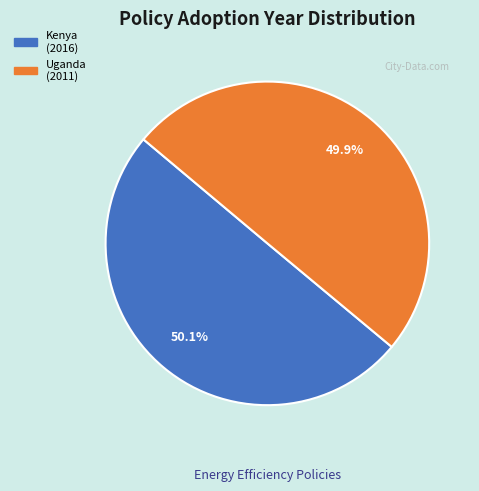

Is there a majority slice in this chart?

Yes